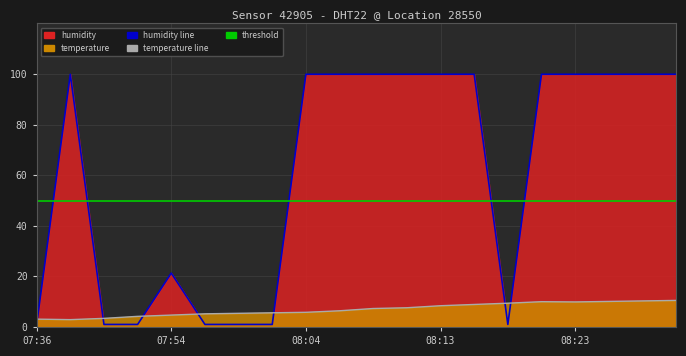

What value does the temperature series have at 08:13?

8.4